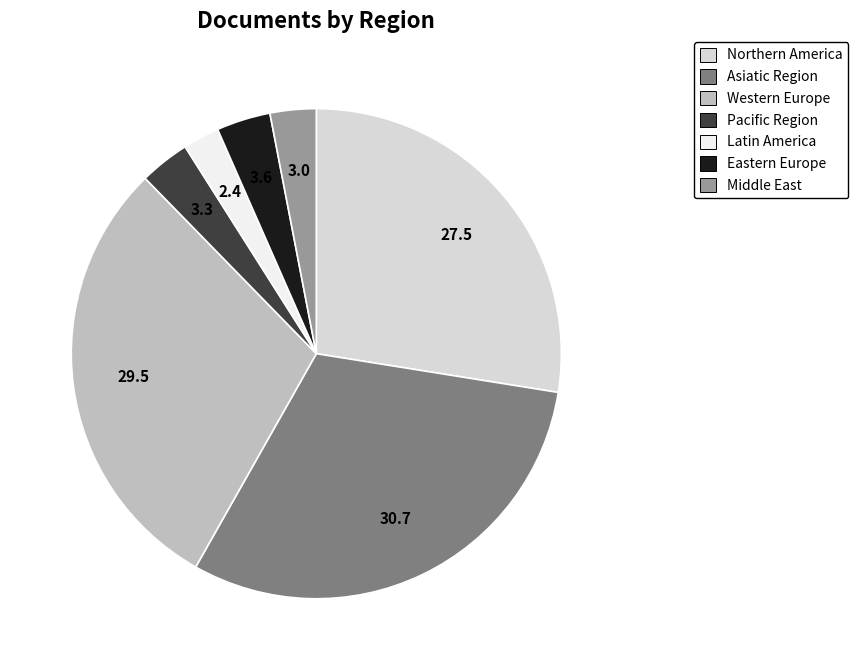

Which category has the smallest portion of the pie?

Latin America